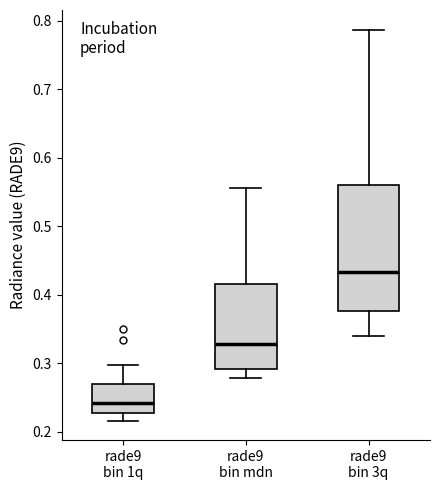

Which box's median line is the lowest?

rade9 bin 1q